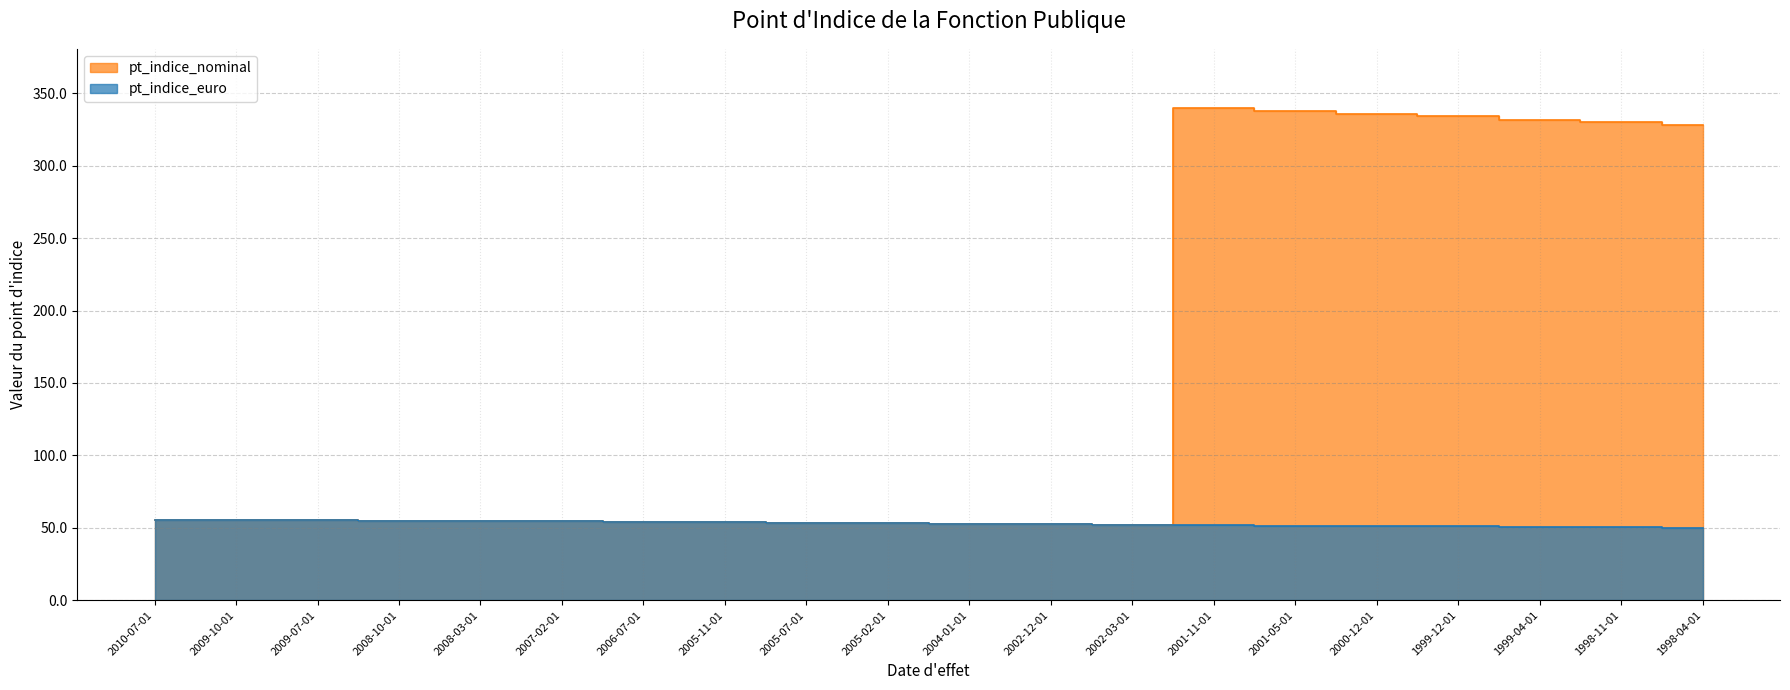

Which series has the largest range (max minus min)?

pt_indice_nominal